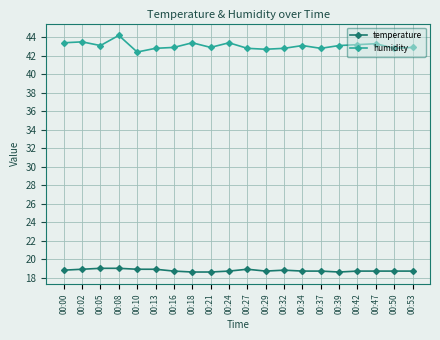

How many lines are shown in the chart?

2